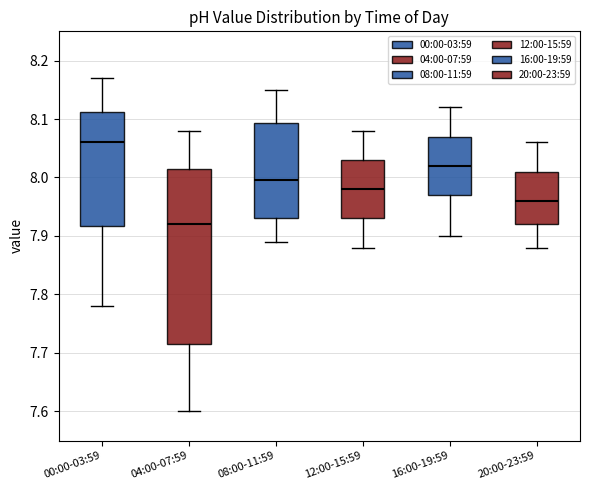

Reading left to right, read every box against the y-axis: the position of its median line, the range the box covers, and the ends of its whiskers. The values are not printed on the chart, so give them approximately, as read against the axis.

00:00-03:59: median 8.06, box 7.92 to 8.11, whiskers 7.78 to 8.17
04:00-07:59: median 7.92, box 7.72 to 8.02, whiskers 7.60 to 8.08
08:00-11:59: median 8.00, box 7.93 to 8.09, whiskers 7.89 to 8.15
12:00-15:59: median 7.98, box 7.93 to 8.03, whiskers 7.88 to 8.08
16:00-19:59: median 8.02, box 7.97 to 8.07, whiskers 7.90 to 8.12
20:00-23:59: median 7.96, box 7.92 to 8.01, whiskers 7.88 to 8.06